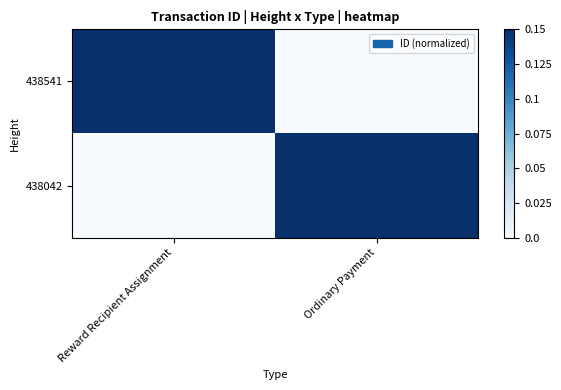

Reading right to left, extract all data points from this chart.

438541: Ordinary Payment=0.0	Reward Recipient Assignment=0.6
438042: Ordinary Payment=1.0	Reward Recipient Assignment=0.0